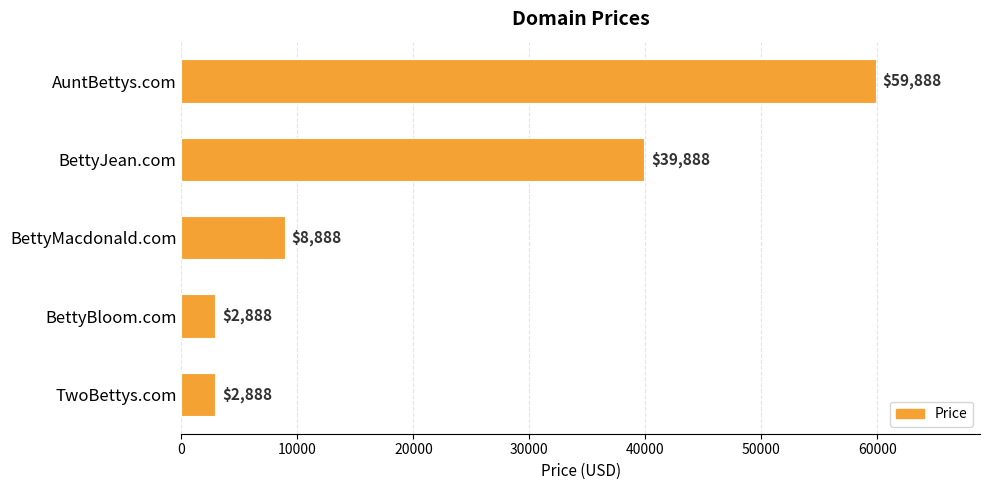

Reading top to bottom, transcribe all the data shown in this chart.

59888	39888	8888	2888	2888